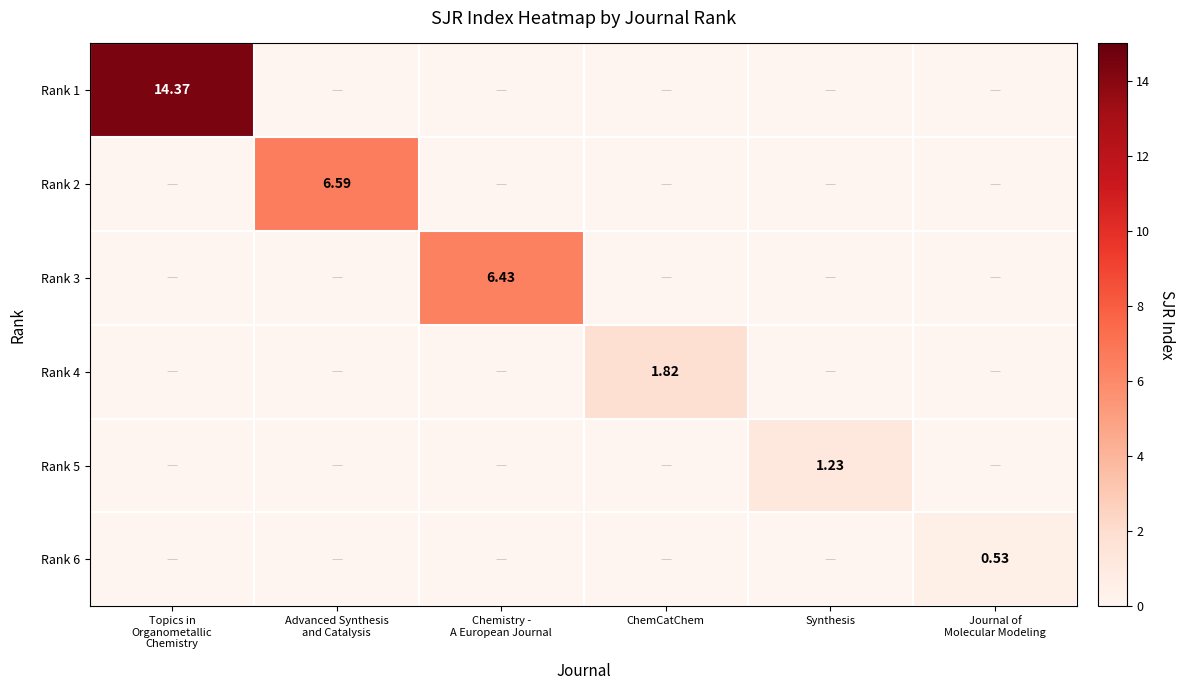

True or false: Rank 2 has a value of 0.0 at Journal of Molecular Modeling.

True